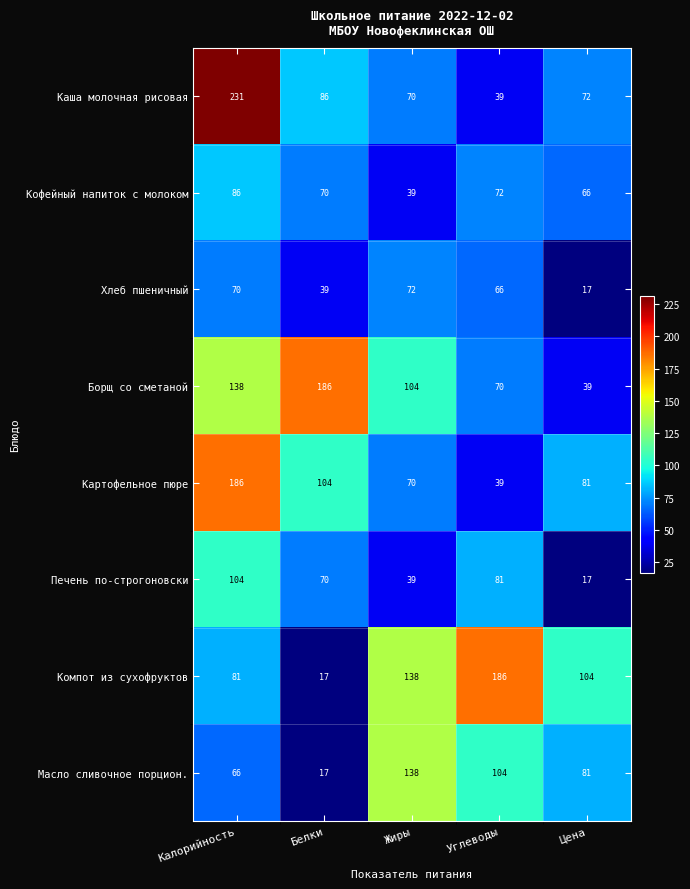

What is the smallest value displayed?

17